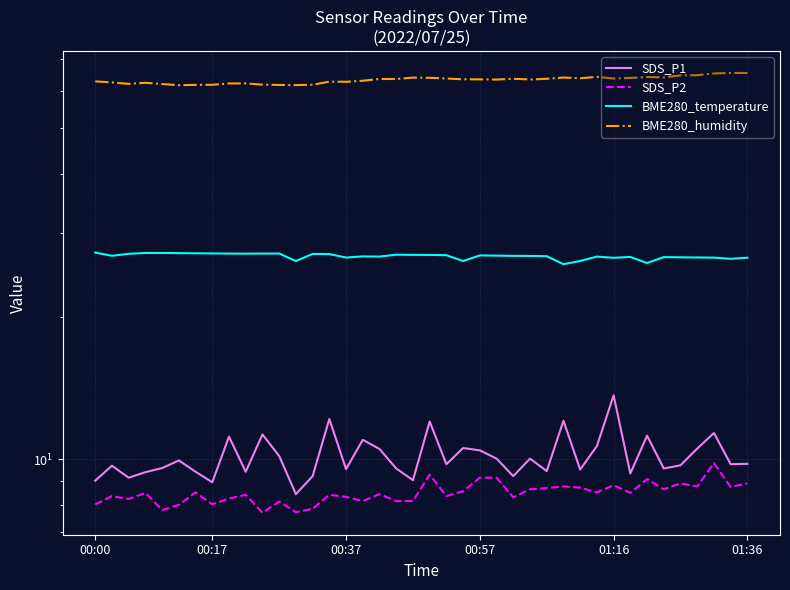

The value of BME280_temperature at 13 is 27.1. True or false?

True